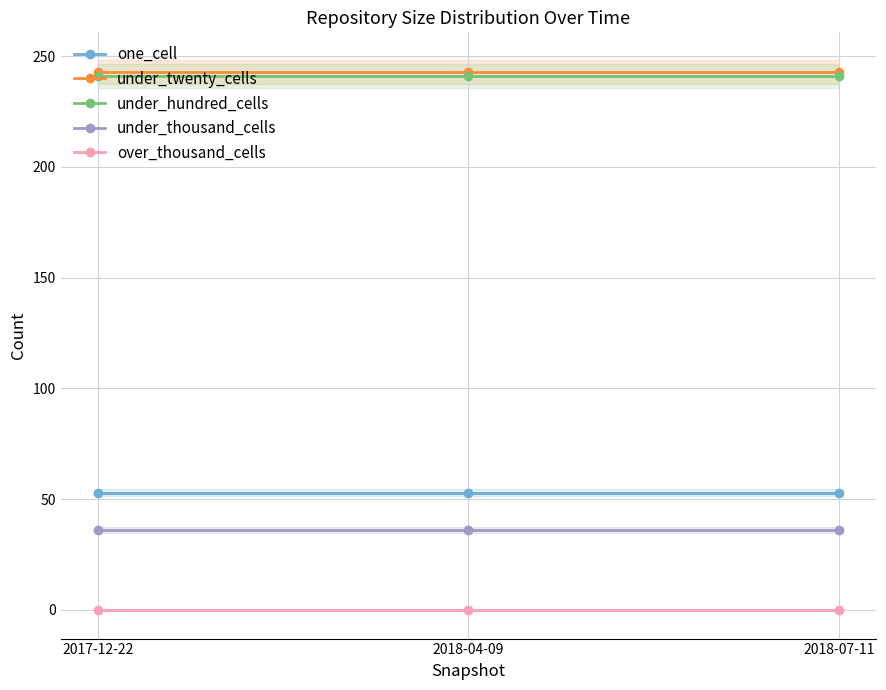

How many distinct data groups are displayed?

5